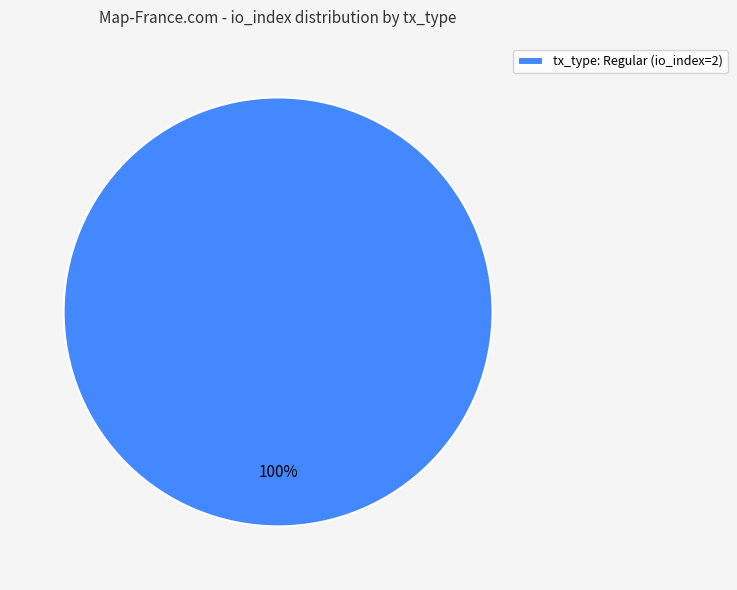

To the nearest percent, what portion does tx_type: Regular (io_index=2) represent?

100%